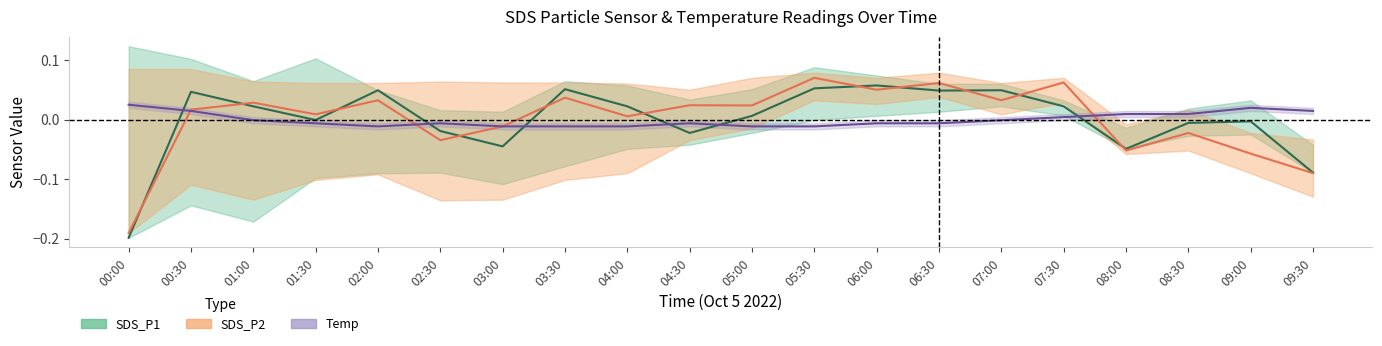

At which category does SDS_P2 reach its first local valley?

01:30